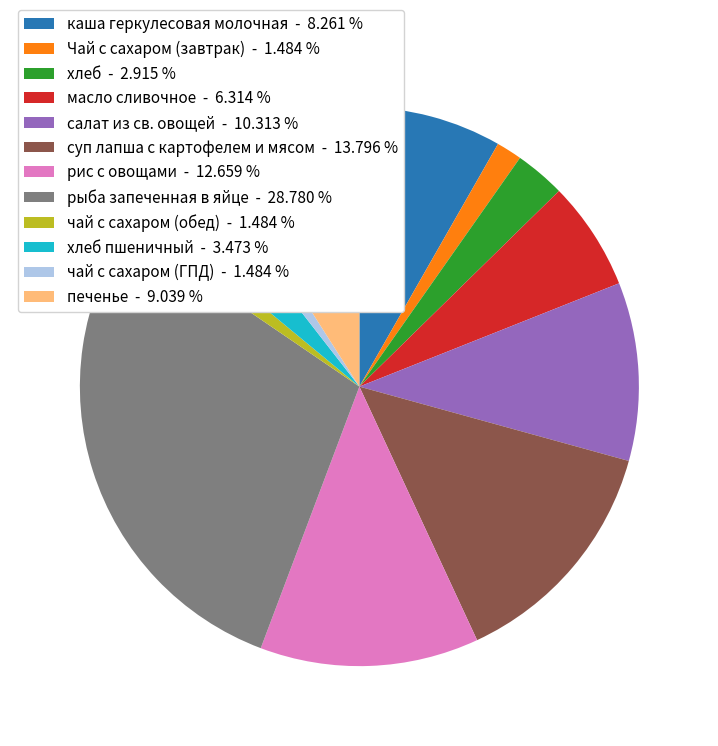

Is there a majority slice in this chart?

No